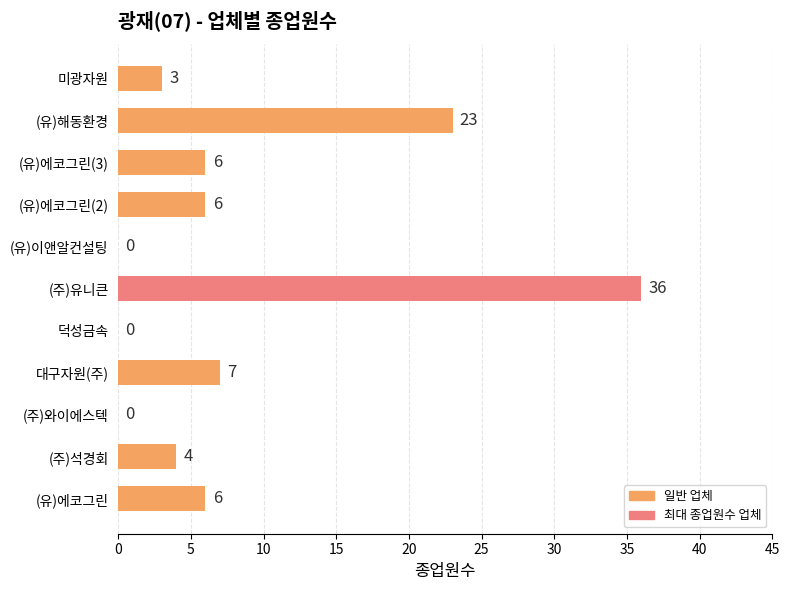

Reading bottom to top, extract all data points from this chart.

(유)에코그린=6	(주)석경회=4	(주)와이에스텍=0	대구자원(주)=7	덕성금속=0	(주)유니큰=36	(유)이앤알컨설팅=0	(유)에코그린(2)=6	(유)에코그린(3)=6	(유)해동환경=23	미광자원=3